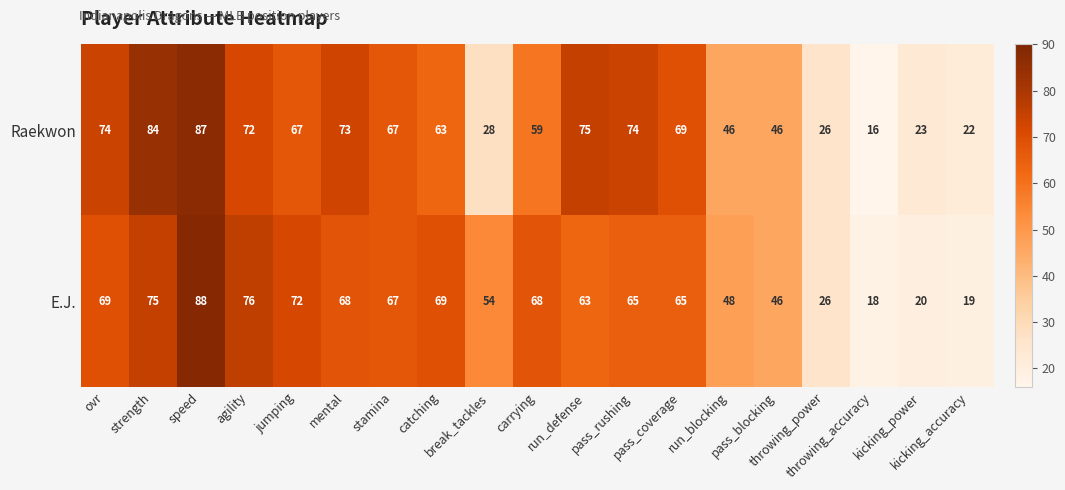

How many series are shown in this chart?

2